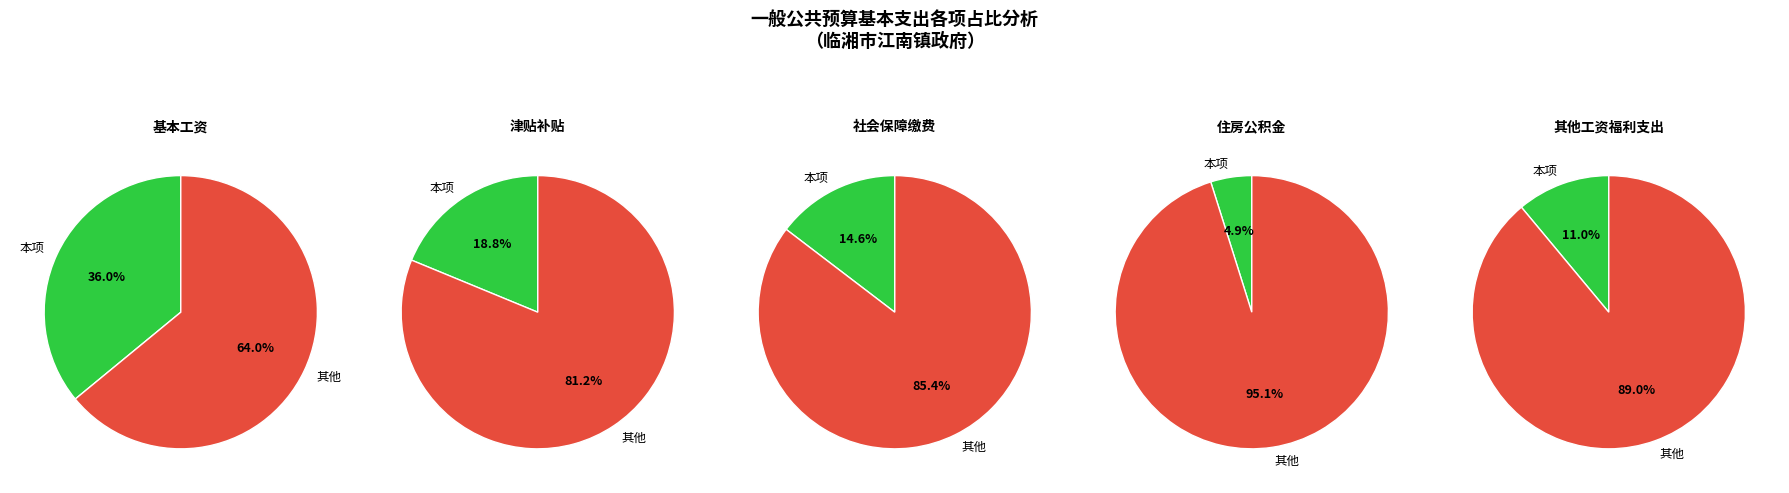

Does any single category account for the majority?

Yes